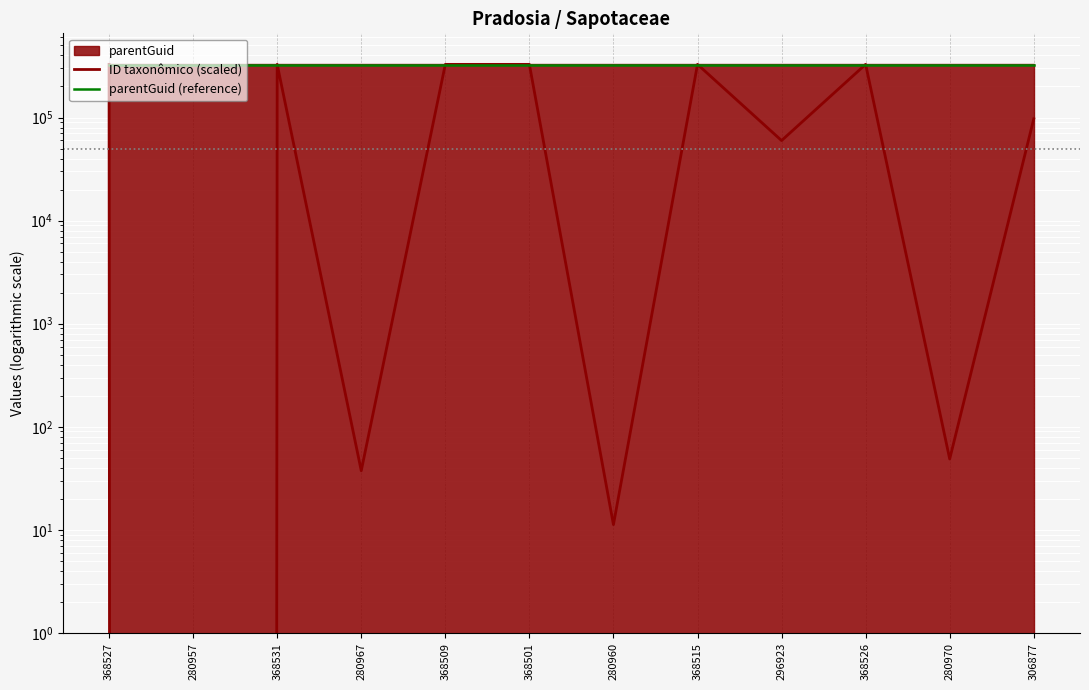

At how many categories does at least one series exceed 119859?

12